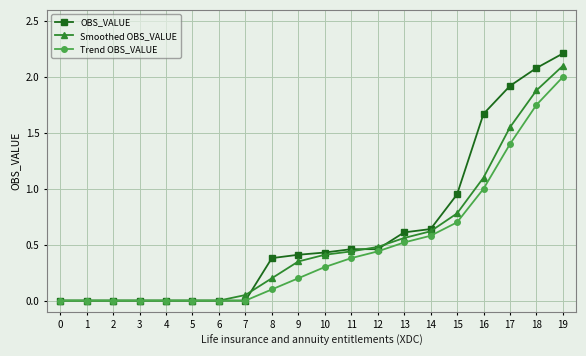

Which series changed the most between 2 and 12?

Smoothed OBS_VALUE